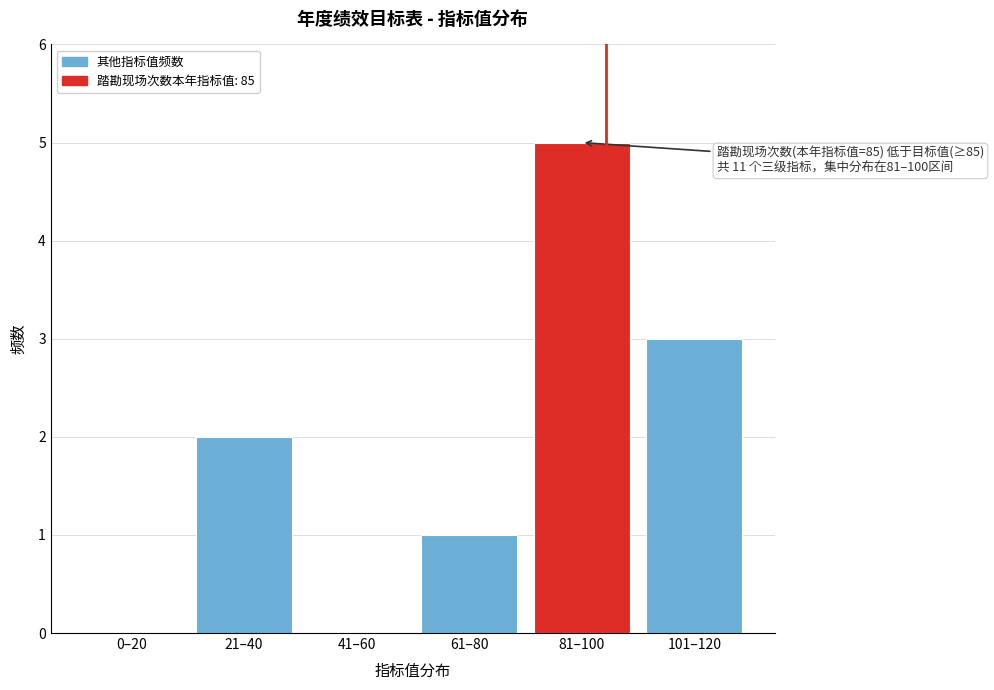

Reading left to right, what are all the values shown in this chart?

0–20=0	21–40=2	41–60=0	61–80=1	81–100=5	101–120=3